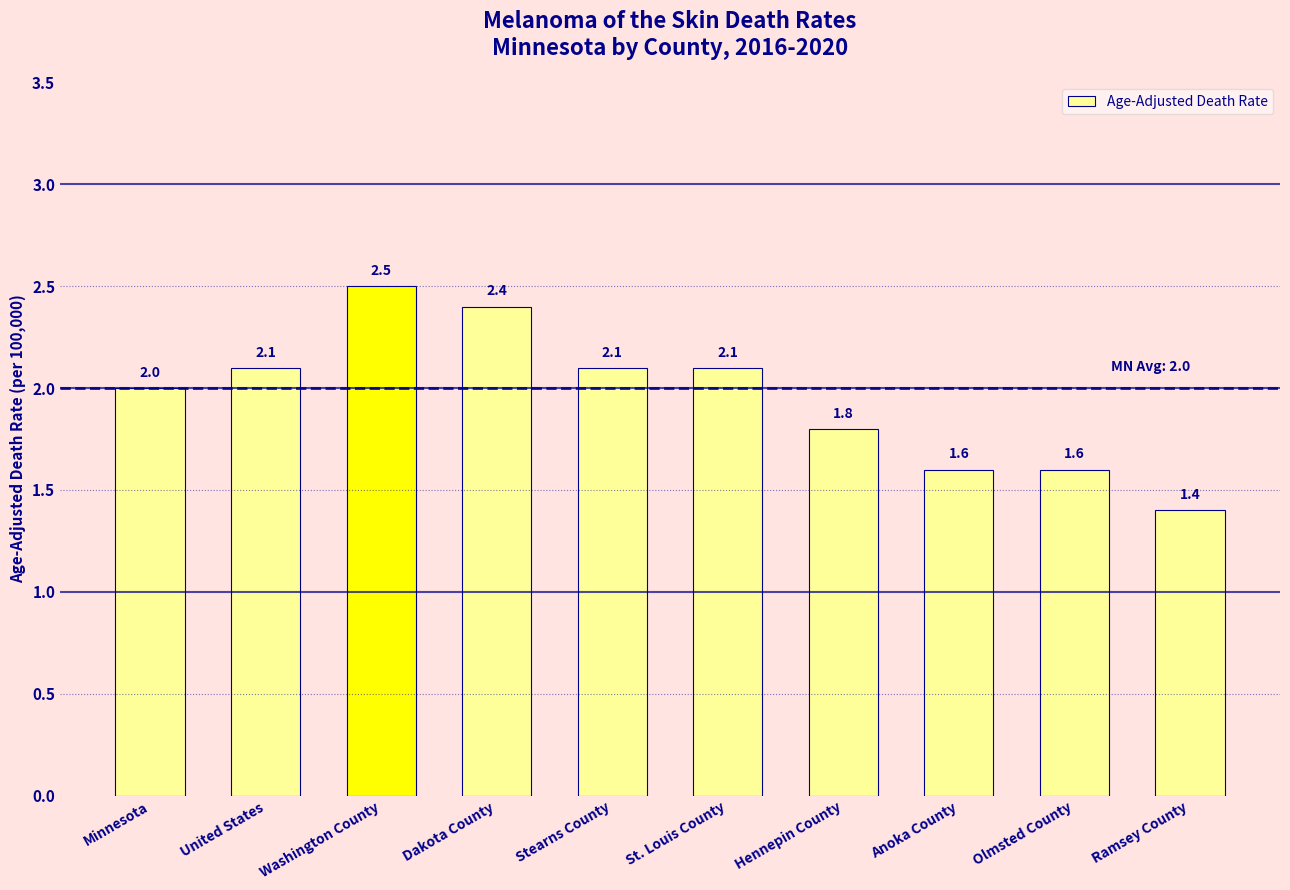

Which category has the lowest value across all series?

Ramsey County